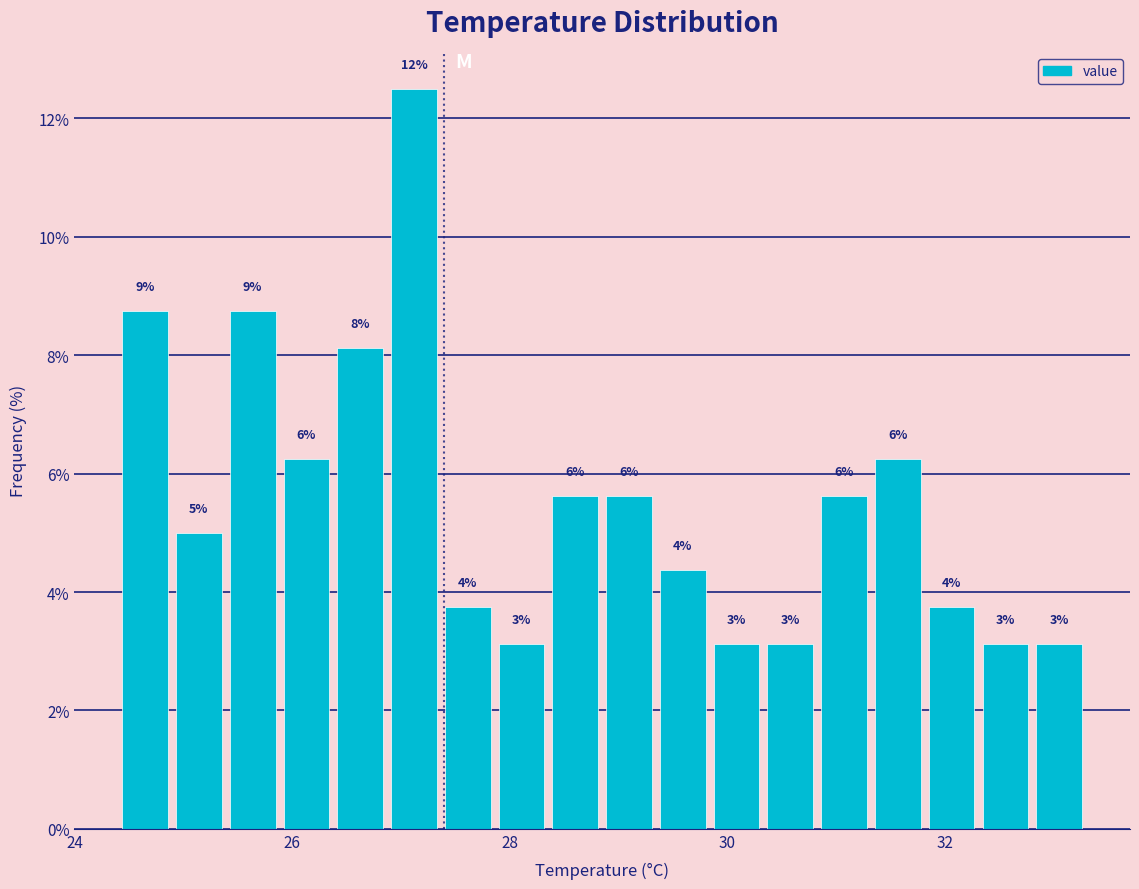

Around what value on the x-axis is the tallest bar? Give the approximate position of its centre, as read against the axis.

27.2